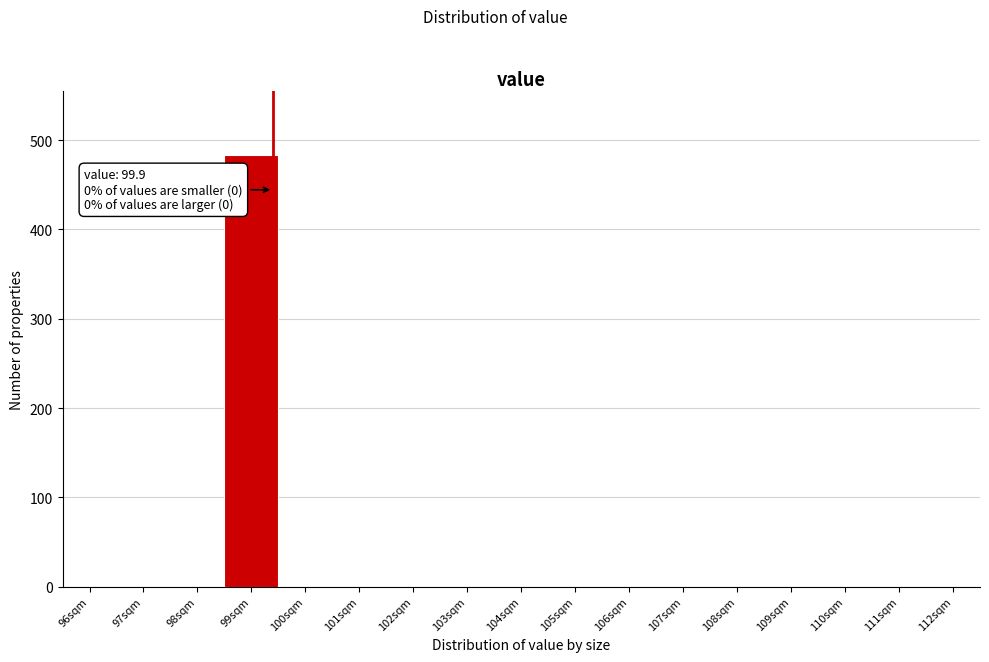

Reading left to right, what are all the values shown in this chart?

96sqm=0	97sqm=0	98sqm=0	99sqm=483	100sqm=0	101sqm=0	102sqm=0	103sqm=0	104sqm=0	105sqm=0	106sqm=0	107sqm=0	108sqm=0	109sqm=0	110sqm=0	111sqm=0	112sqm=0